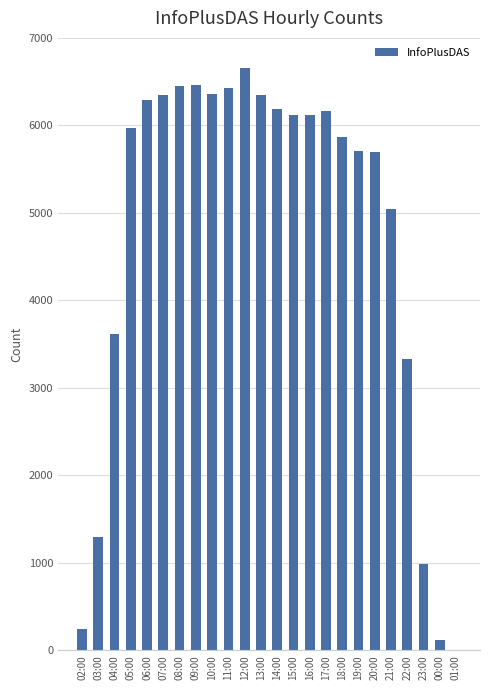

Approximately how many times larger is the value at 04:00 compared to 12:00?

0.5